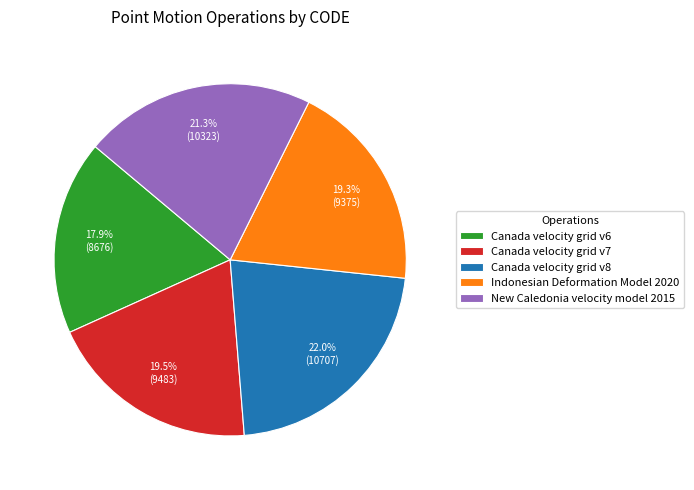

Combined, do Canada velocity grid v8 and Indonesian Deformation Model 2020 account for over 50%?

No